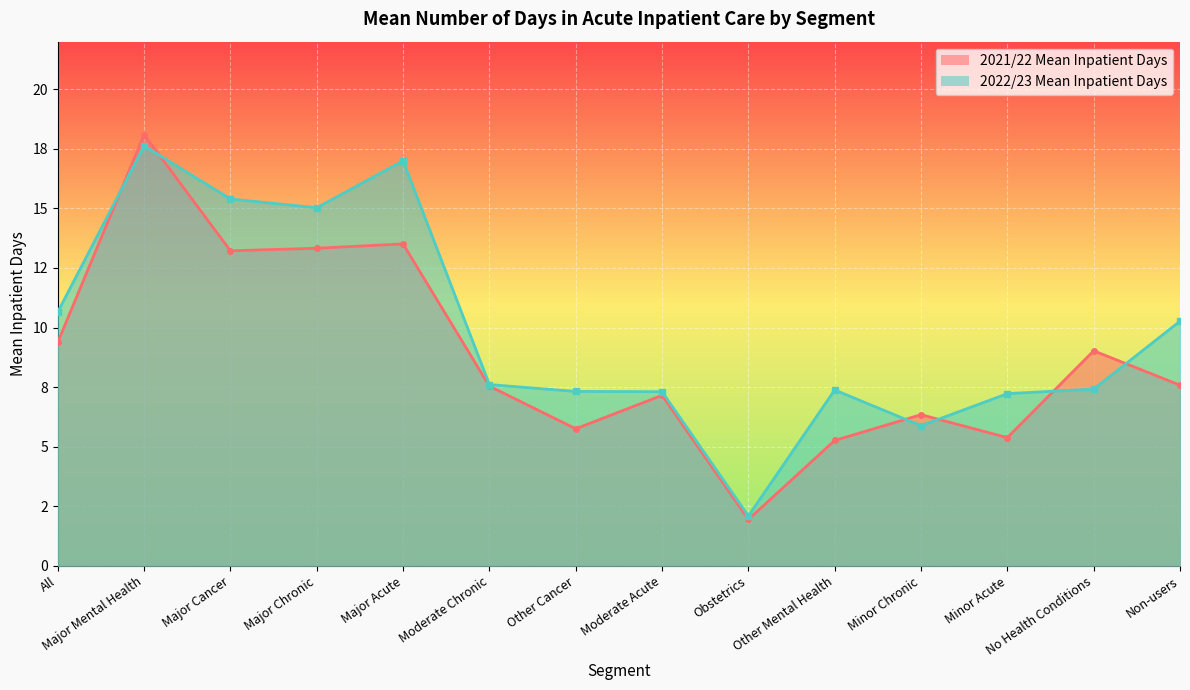

Is the value of 2022/23 Mean Inpatient Days at Major Acute greater than the value of 2021/22 Mean Inpatient Days at No Health Conditions?

Yes